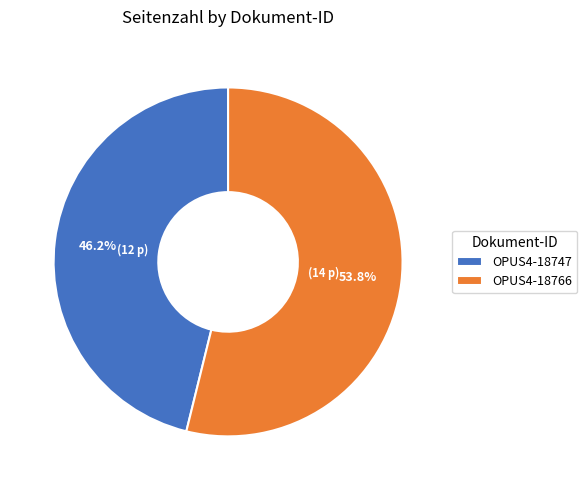

Which category has the smallest portion of the pie?

OPUS4-18747